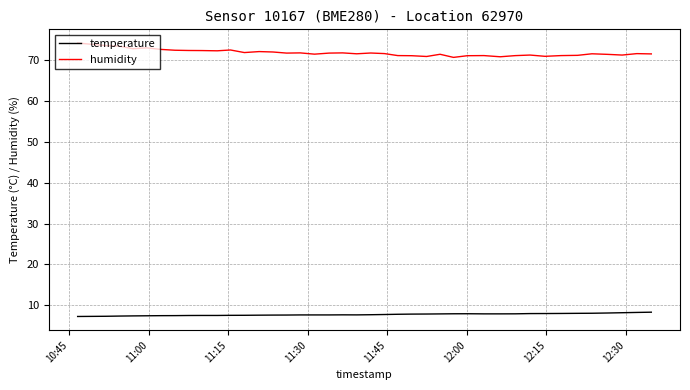

What is the highest value of the humidity series?

74.2